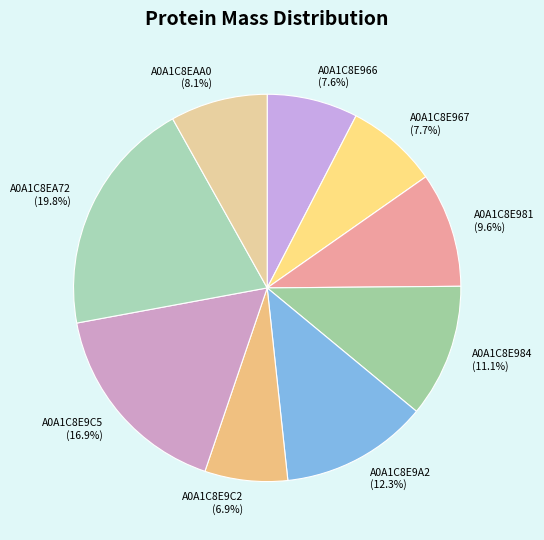

Count the number of slices in the pie.

9